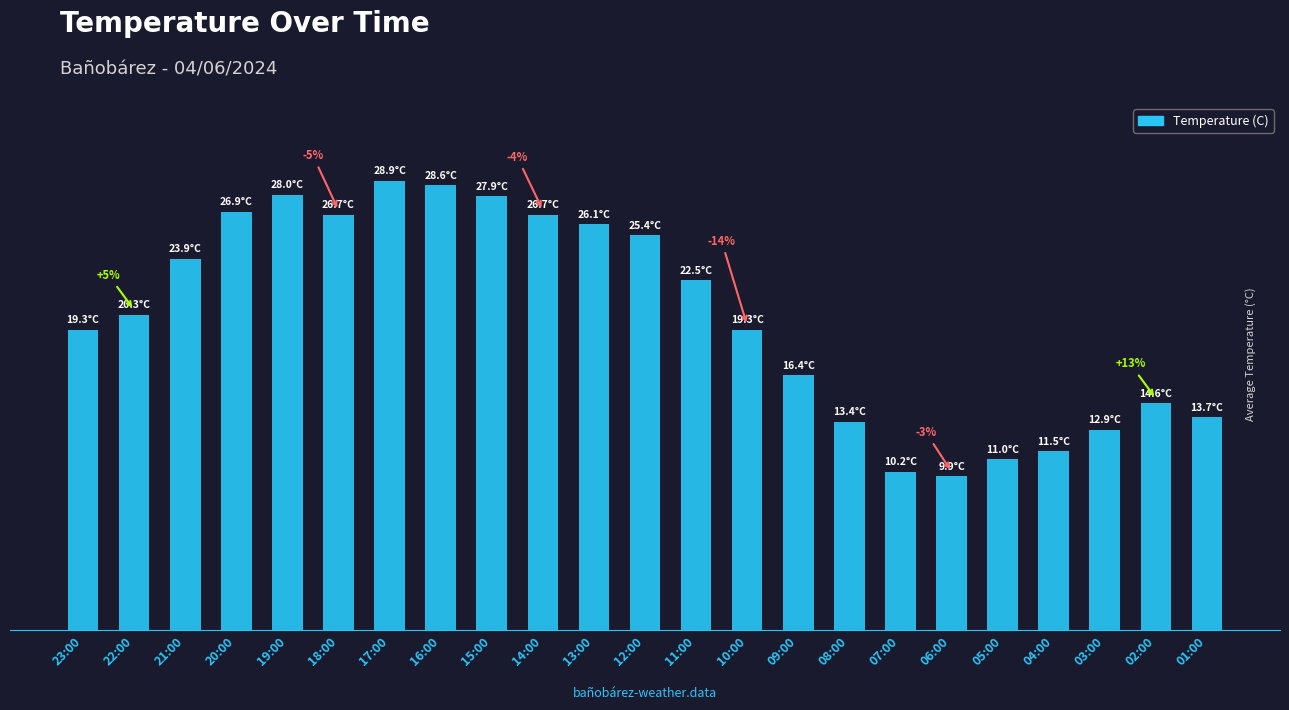

Are the bars horizontal?

No